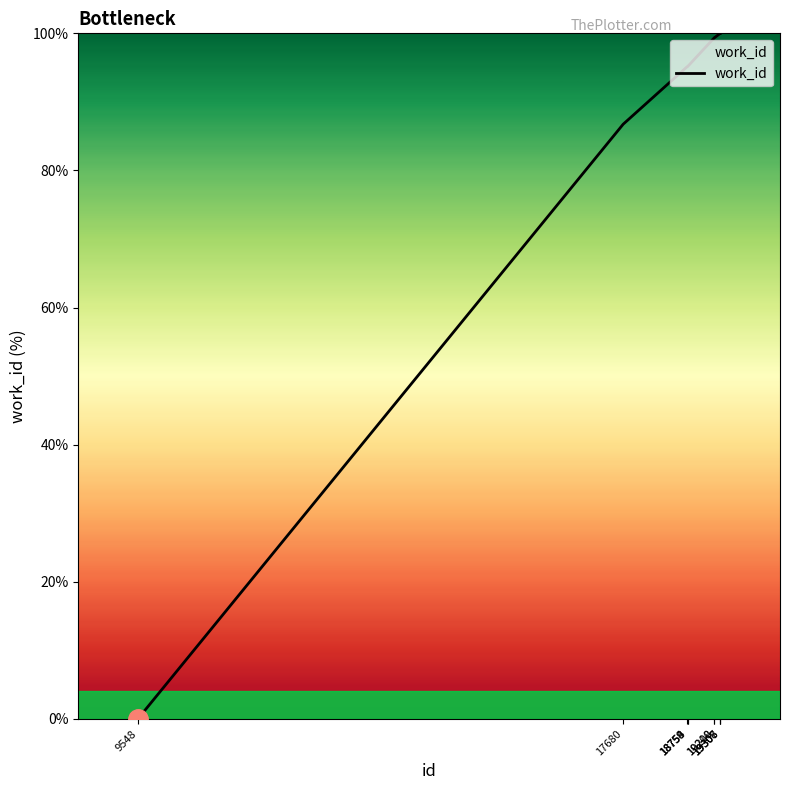

What is the greatest value displayed?

100.0